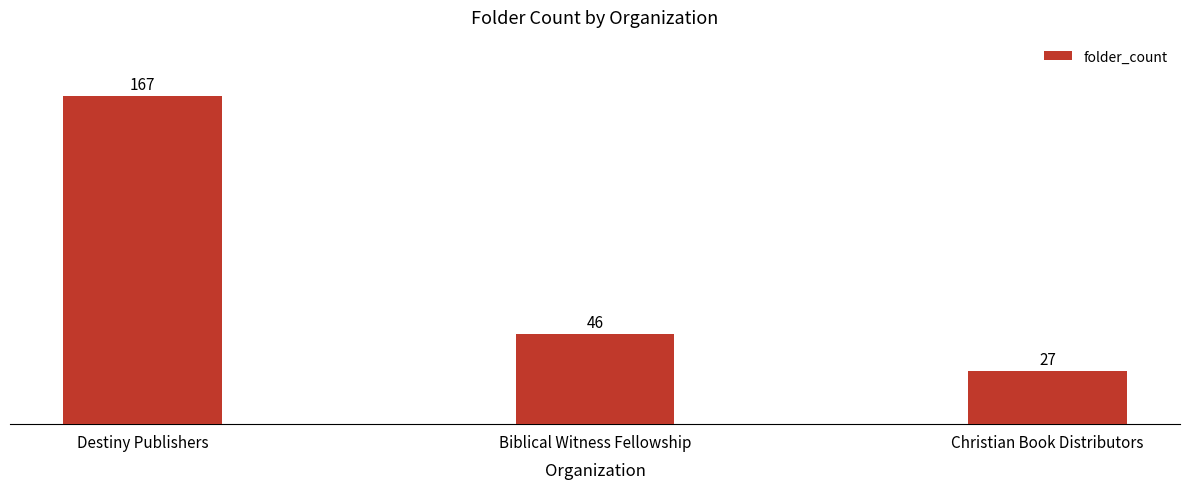

Which has a higher value, Biblical Witness Fellowship or Destiny Publishers?

Destiny Publishers